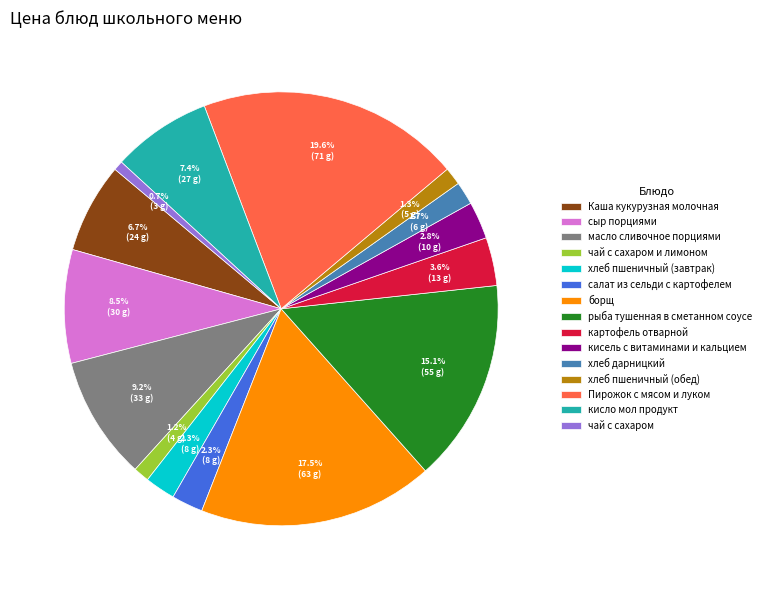

To the nearest percent, what percentage of the pie is хлеб дарницкий?

2%